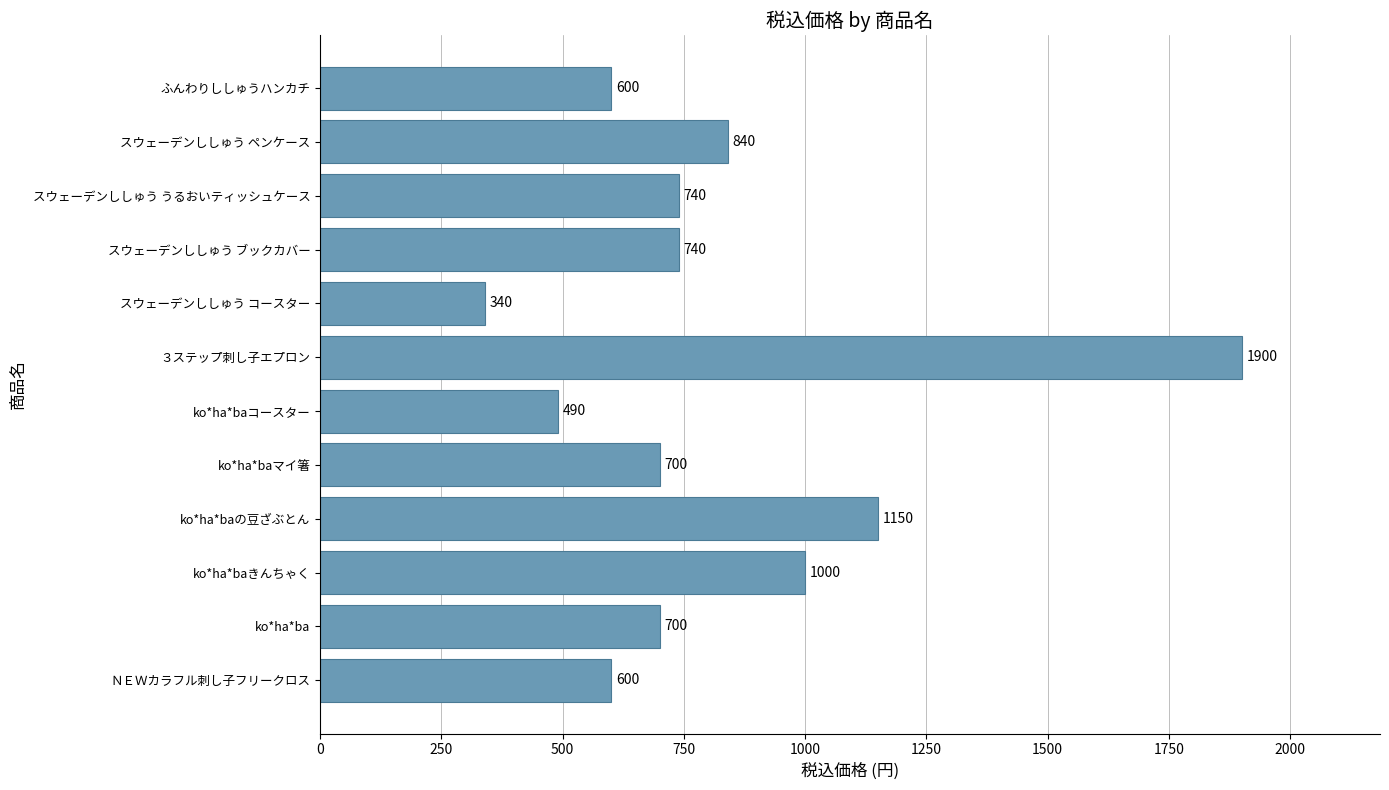

What value does the data have at スウェーデンししゅう ペンケース?

840